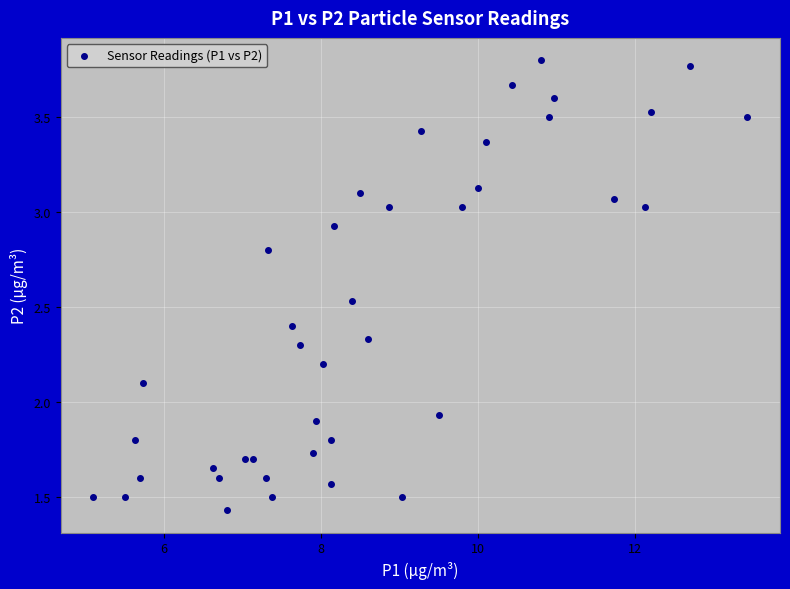

What is the range of X values (max minus min)?

8.3